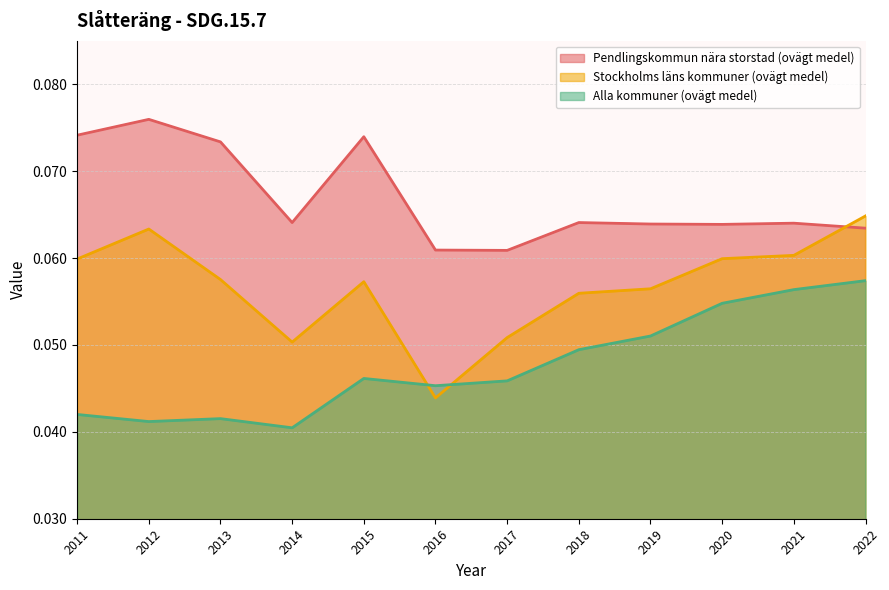

Count the Alla kommuner (ovägt medel) values in the range 0 to 1.

12